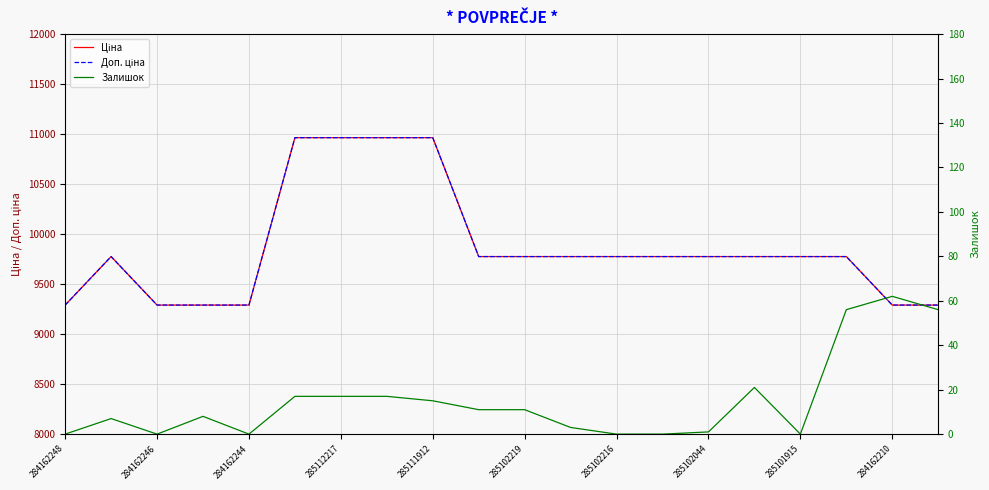

What is the difference between the maximum and minimum values in the Ціна series?

1673.9